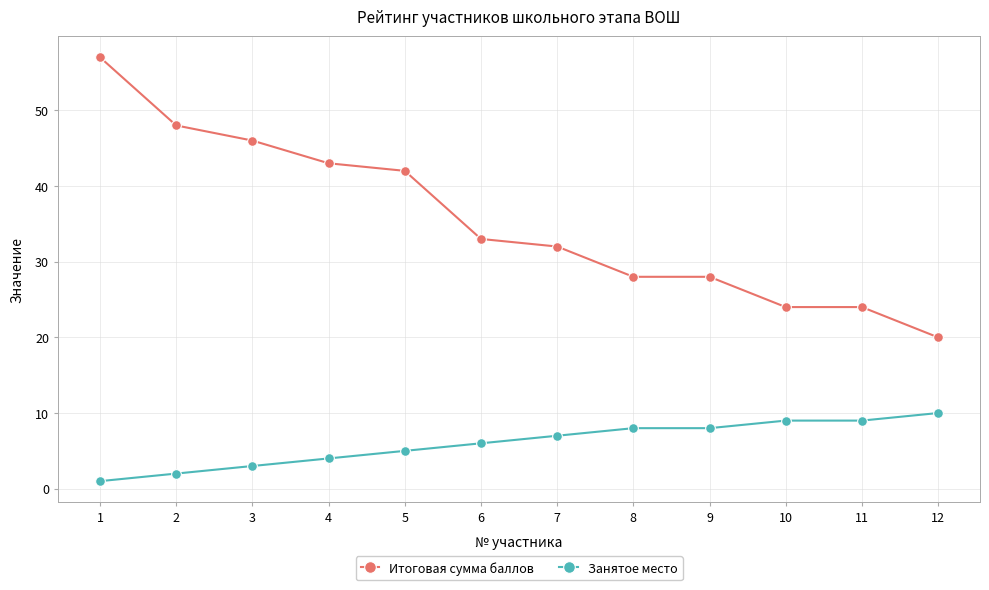

What is the minimum value shown in the chart?

1